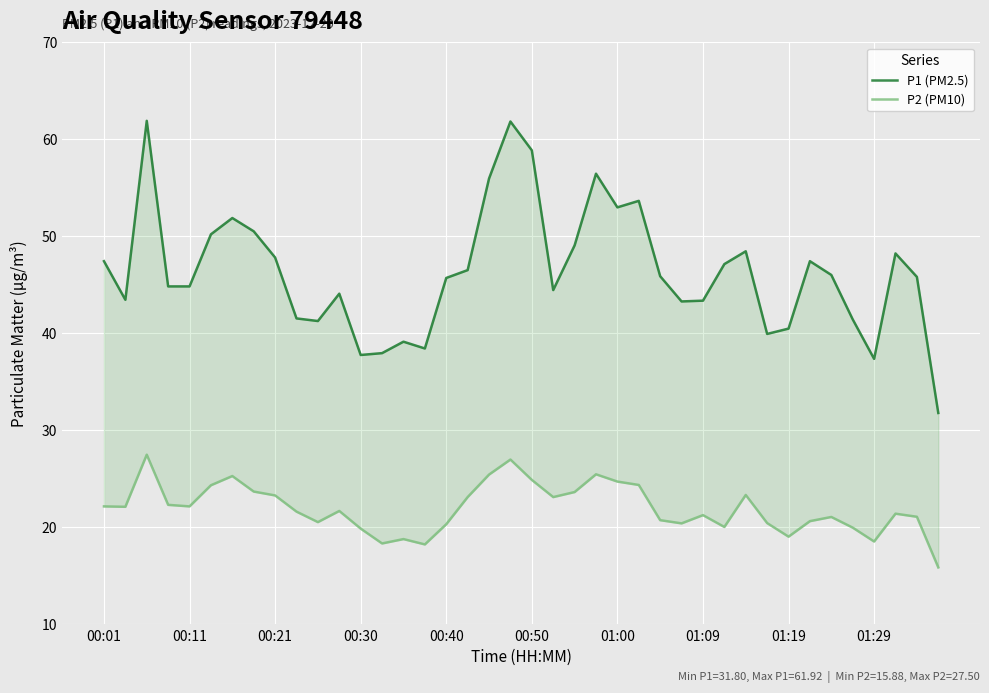

What is the difference between the maximum and second lowest values in the P2 (PM10) series?

9.2